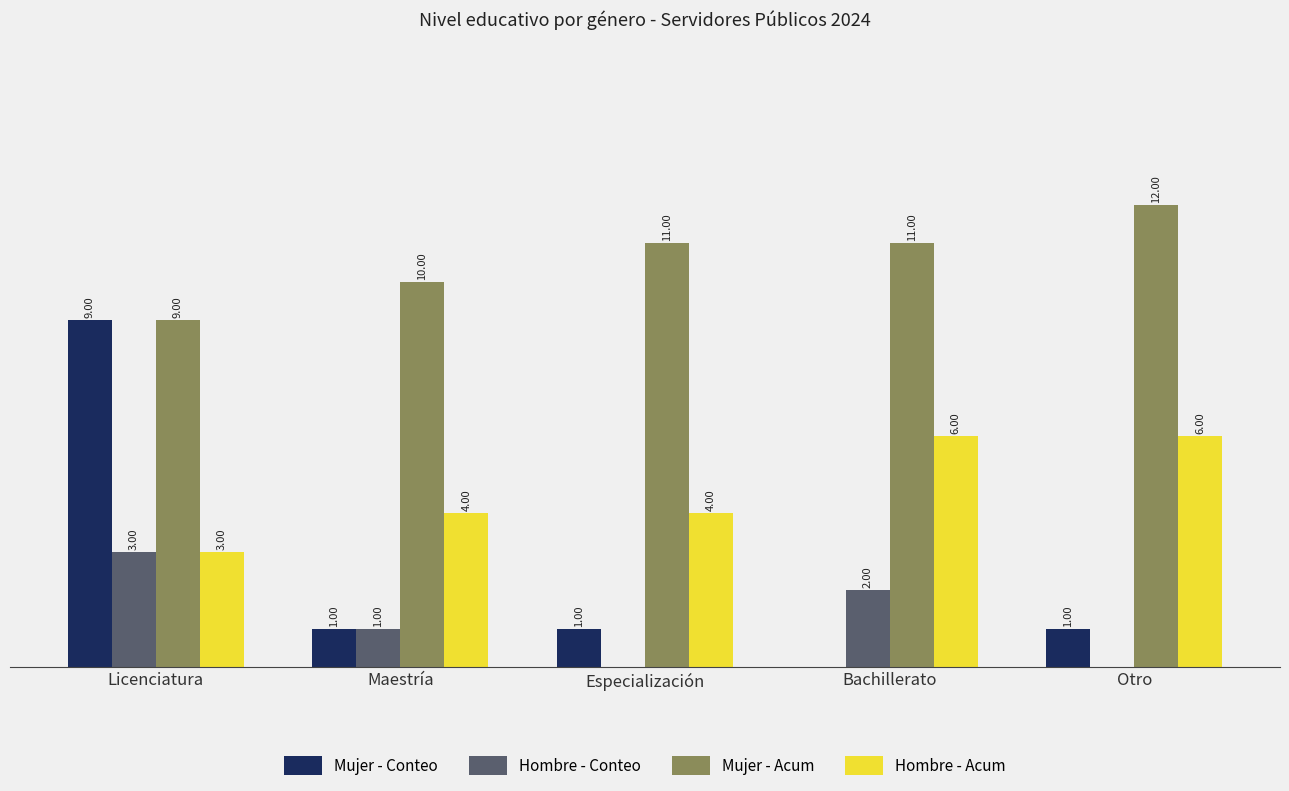

Which label corresponds to the largest value in the chart?

Otro